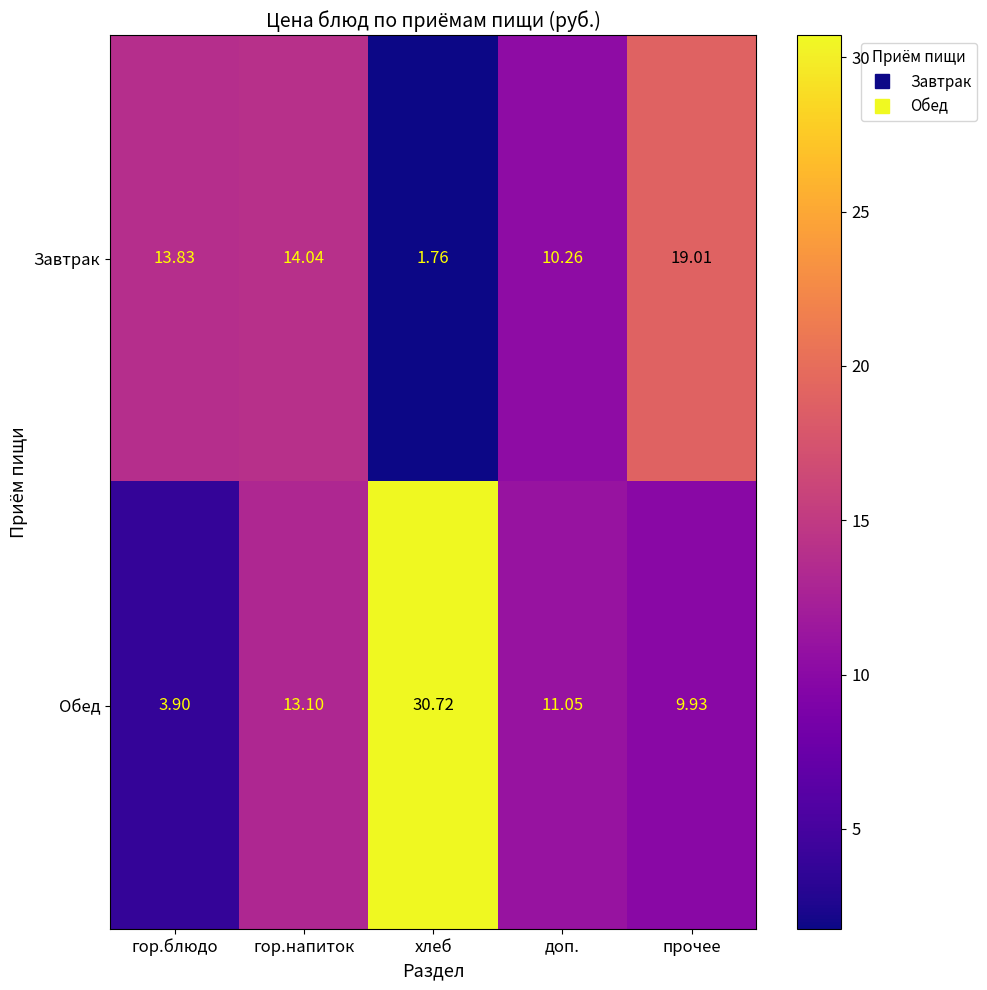

What is the total value across all series at гор.напиток?

27.1